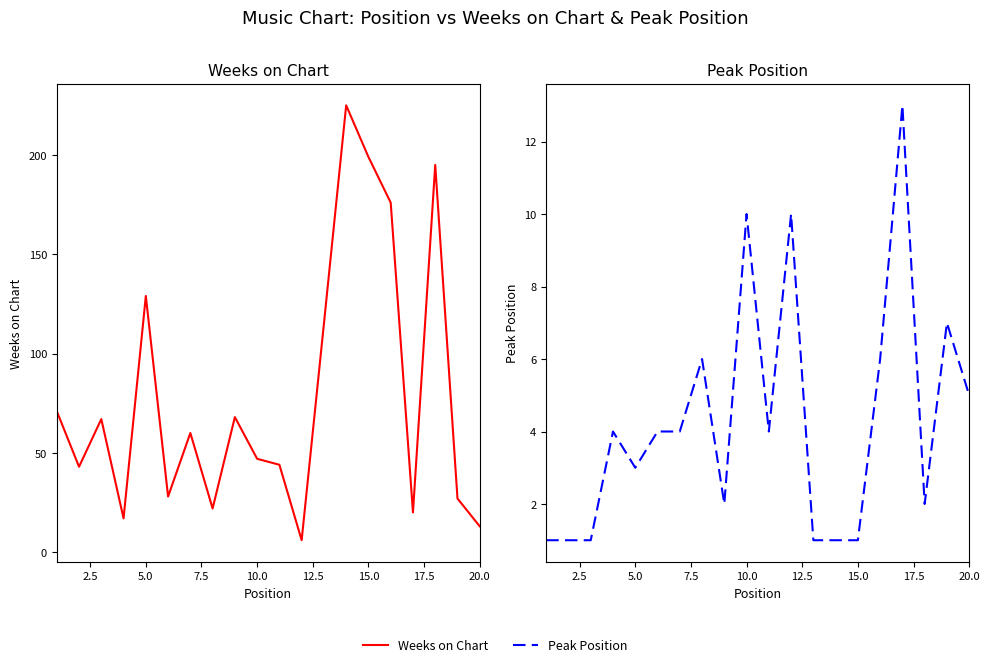

Count the number of categories in the chart.

20